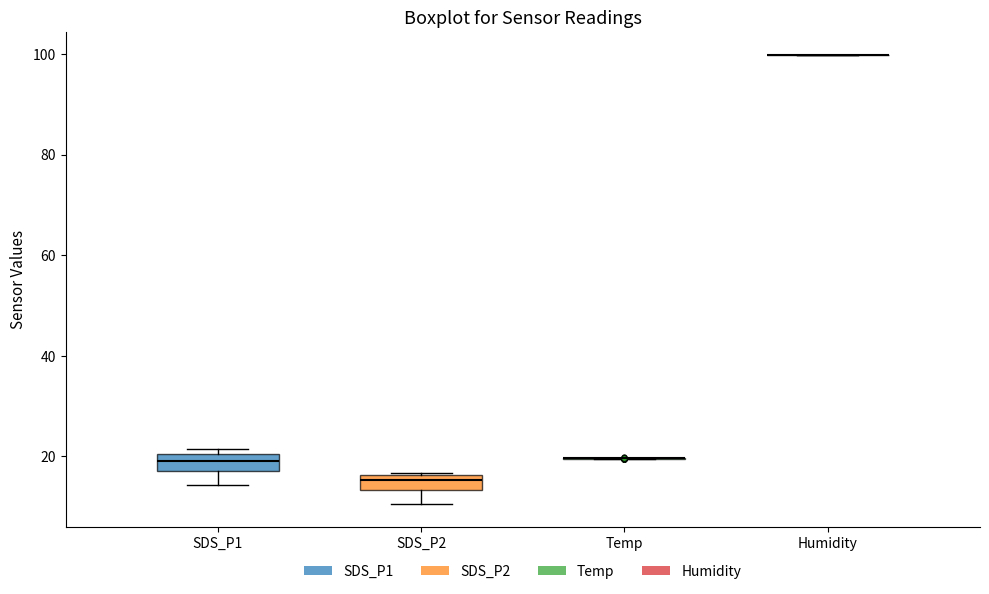

Reading left to right, read every box against the y-axis: the position of its median line, the range the box covers, and the ends of its whiskers. The values are not printed on the chart, so give them approximately, as read against the axis.

SDS_P1: median 20 (inside the box), box 18 to 20, whiskers 14 to 22
SDS_P2: median 16 (just below the box's upper edge), box 14 to 16, whiskers 10 to 16
Temp: box collapsed to a line at 20, whiskers 20 to 20
Humidity: box collapsed to a line at 100, whiskers 100 to 100